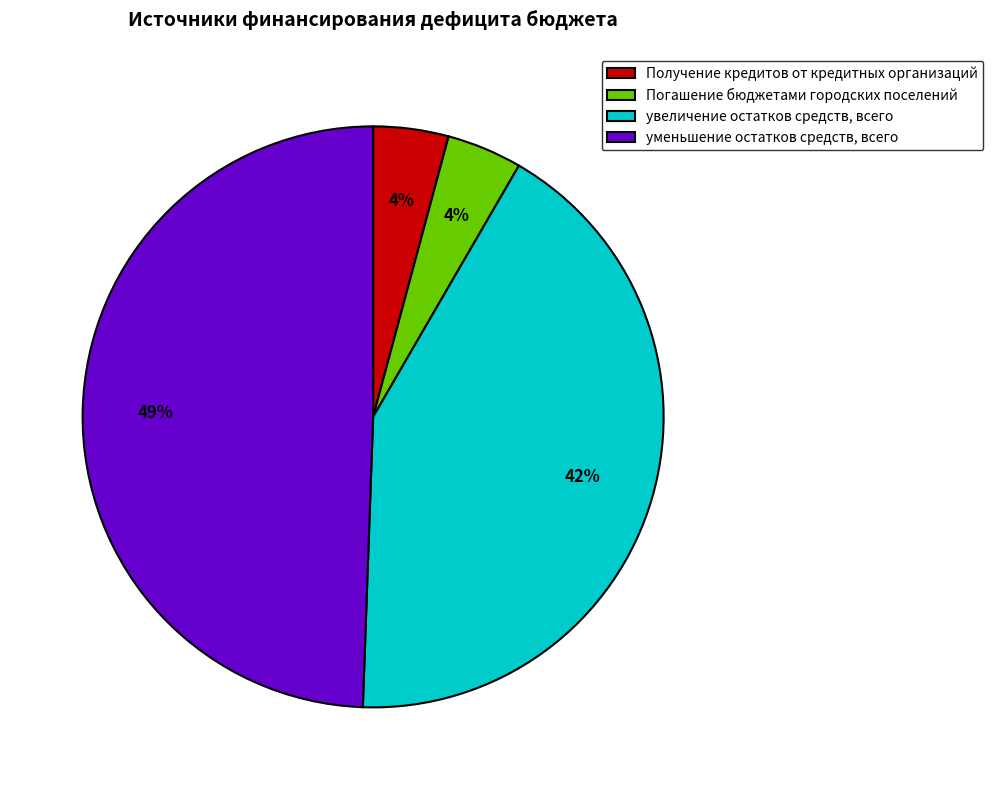

Is Погашение бюджетами городских поселений the majority of the pie?

No